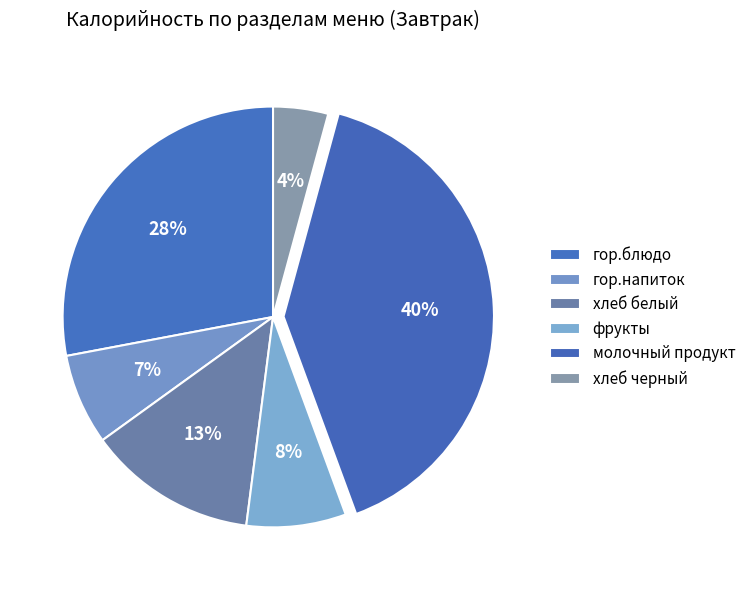

To the nearest percent, what is the average slice percentage?

17%